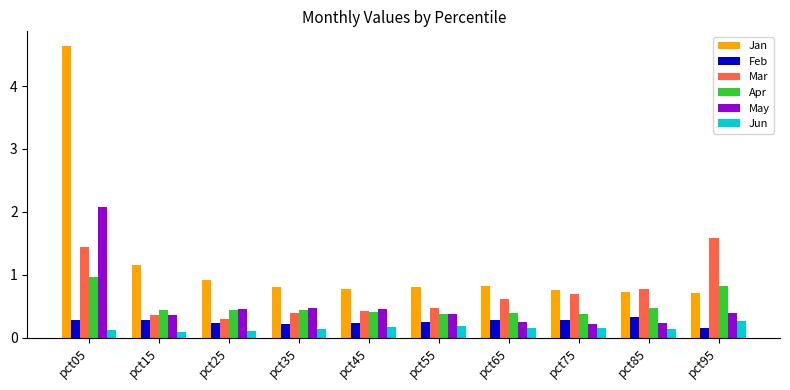

What is the value of the Mar bar at the 8th from the left?

0.7